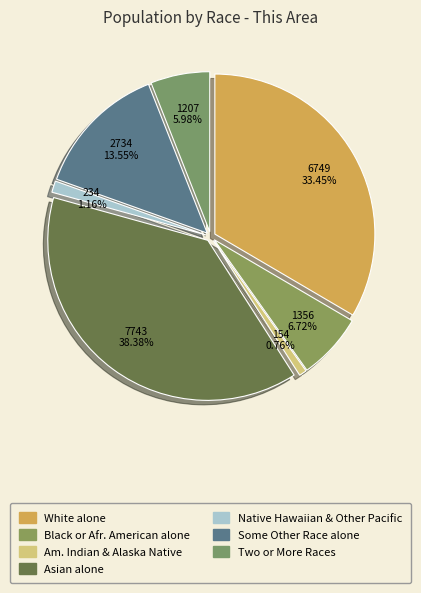

Combined, do White alone and Native Hawaiian and Other Pacific account for over 50%?

No